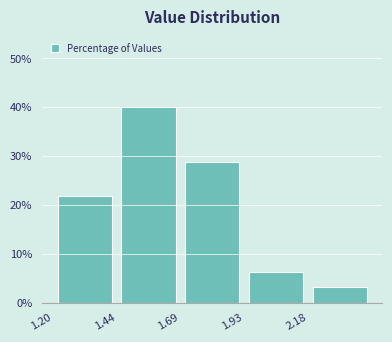

Which range on the x-axis has the tallest bar?

1.45 to 1.70